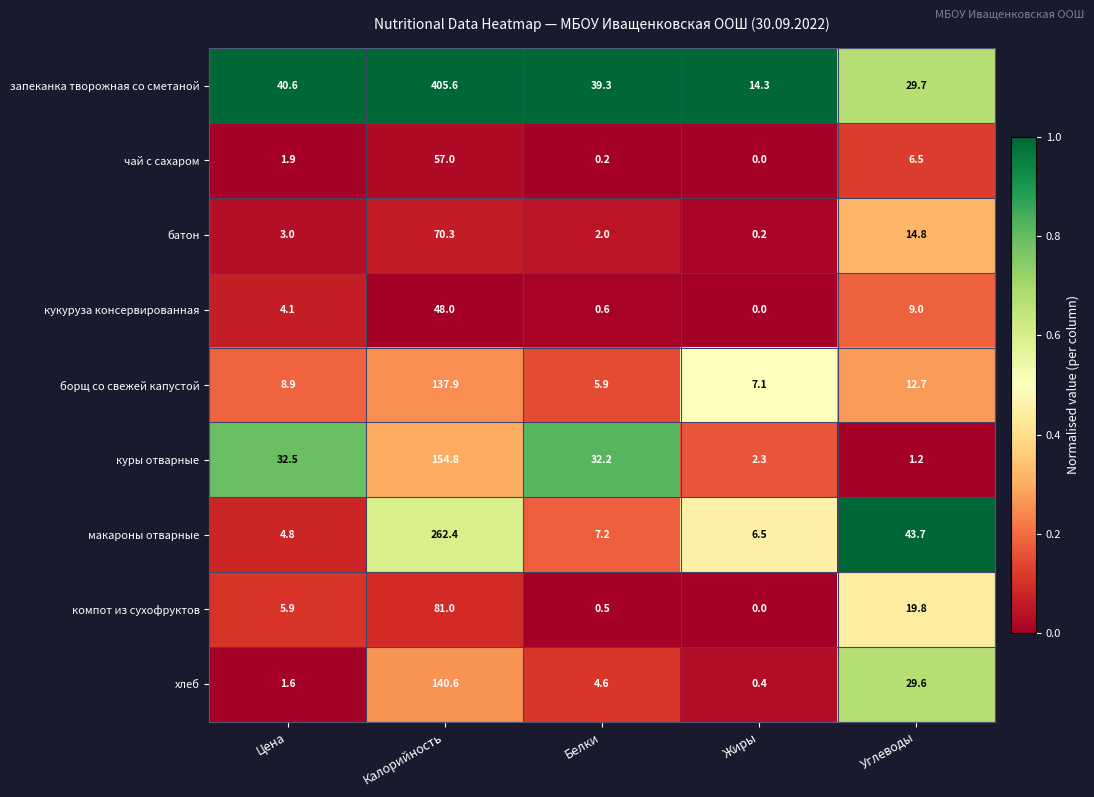

The value of хлеб at Цена is 1.6. True or false?

True